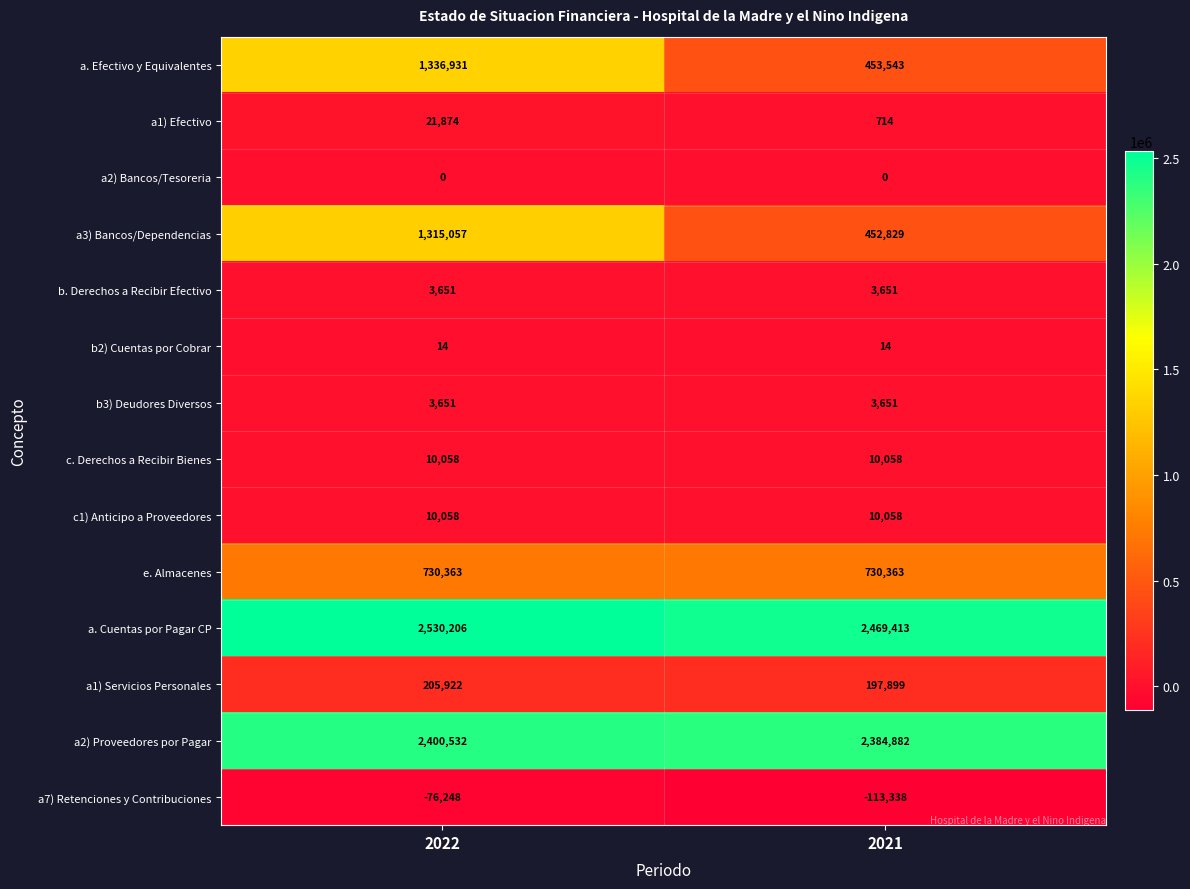

What is the highest value of the b. Derechos a Recibir Efectivo series?

3651